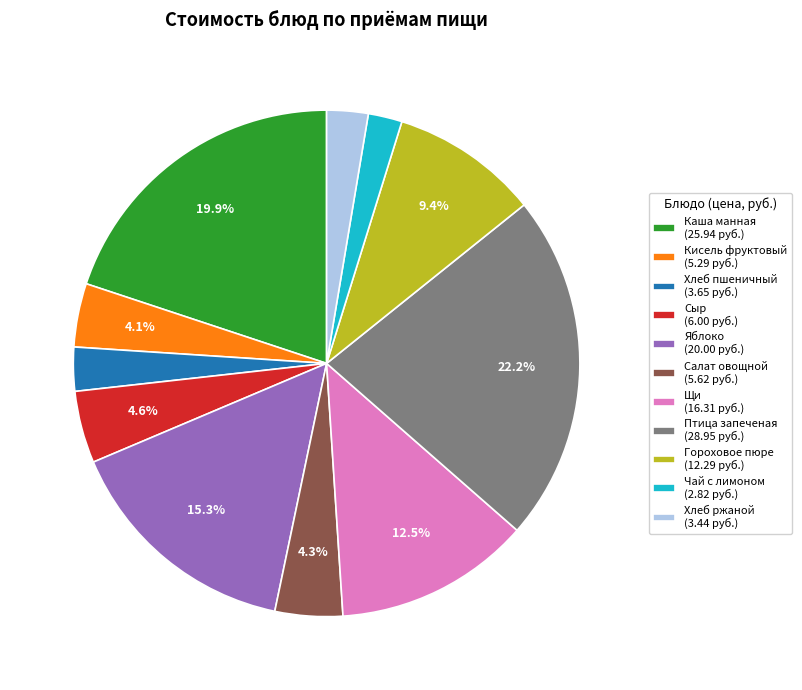

Which has a higher value, Птица запеченая (28.95 руб.) or Гороховое пюре (12.29 руб.)?

Птица запеченая (28.95 руб.)